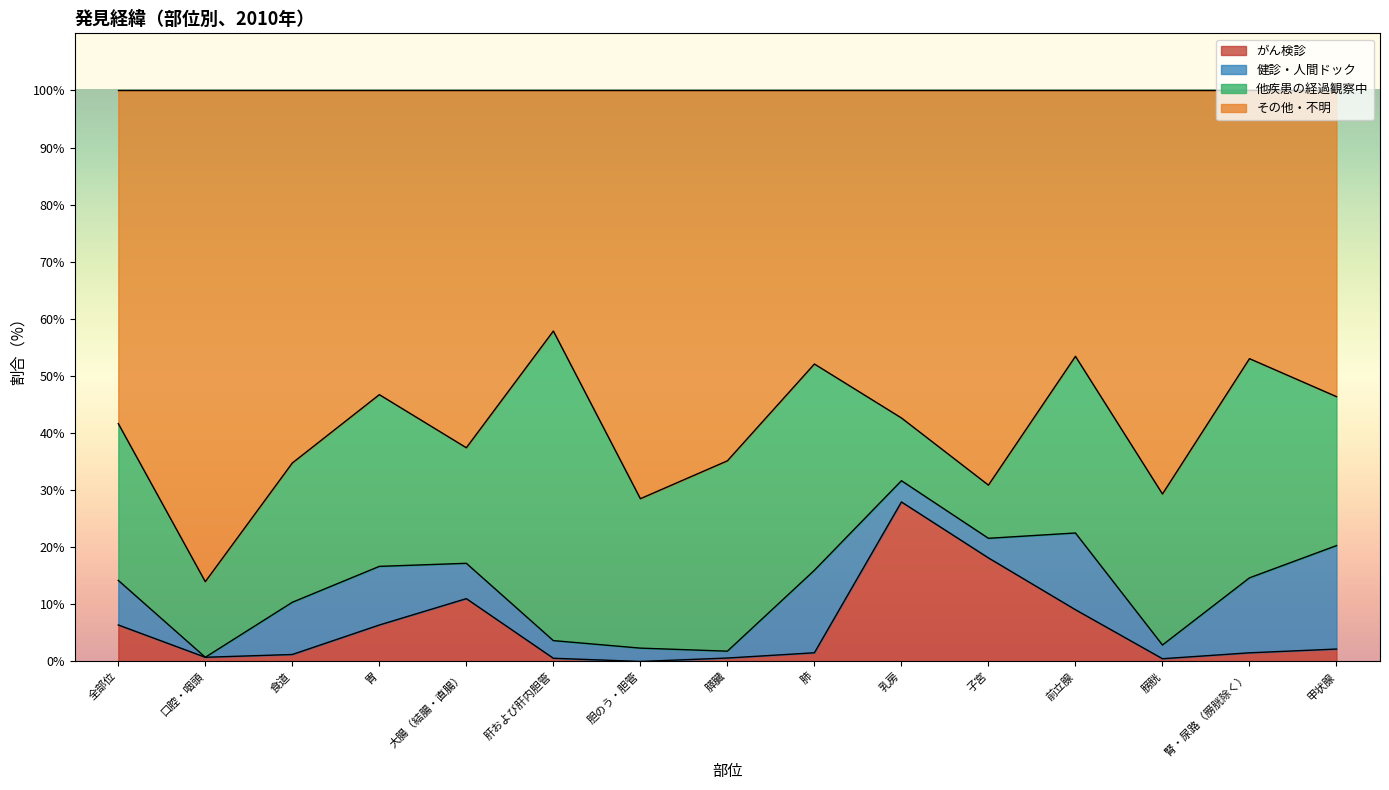

Is it true that がん検診 equals 27.9 at 乳房?

True